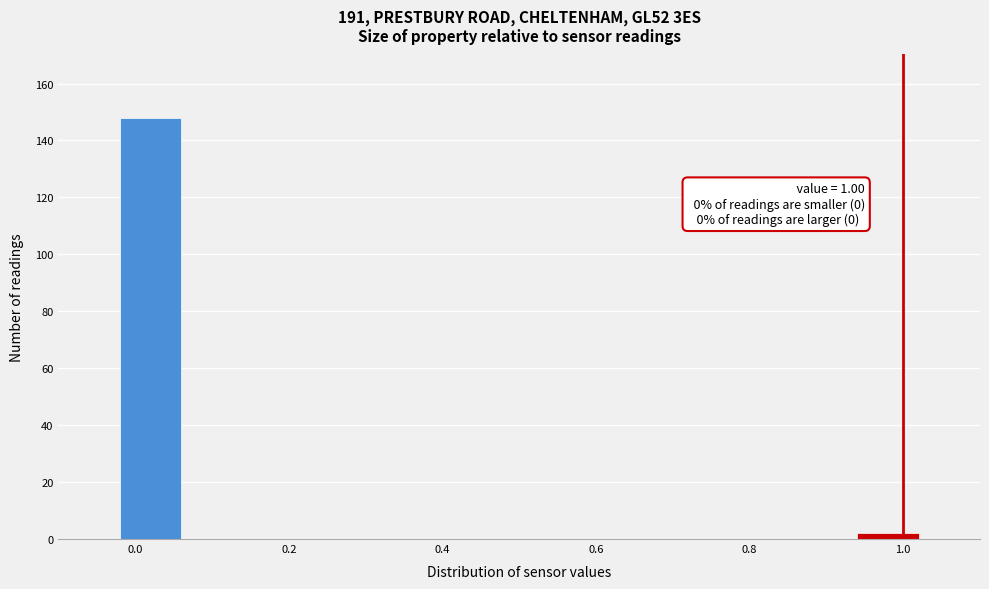

Which range on the x-axis has the tallest bar?

-0.02 to 0.06